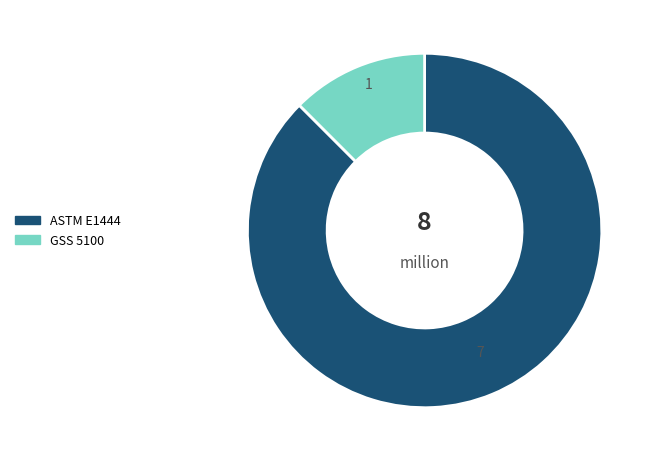

Which slice is the largest?

ASTM E1444